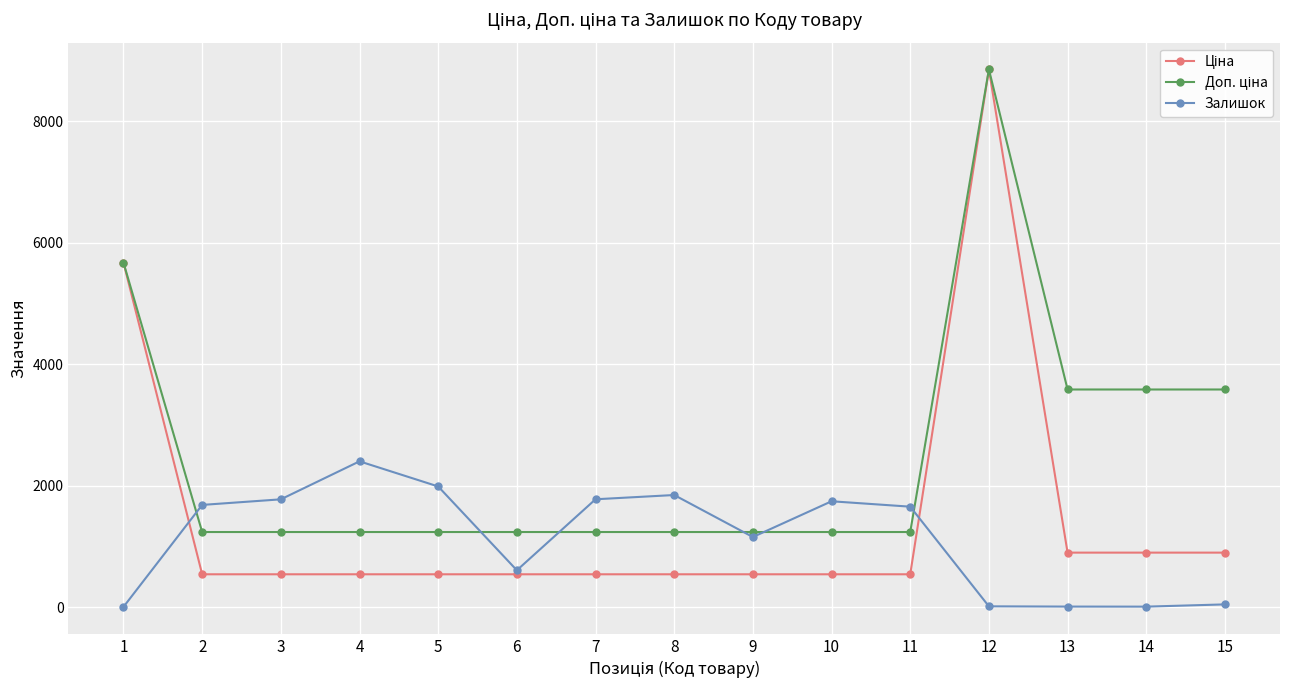

What is the difference between the highest and lowest values at 8?

1306.0